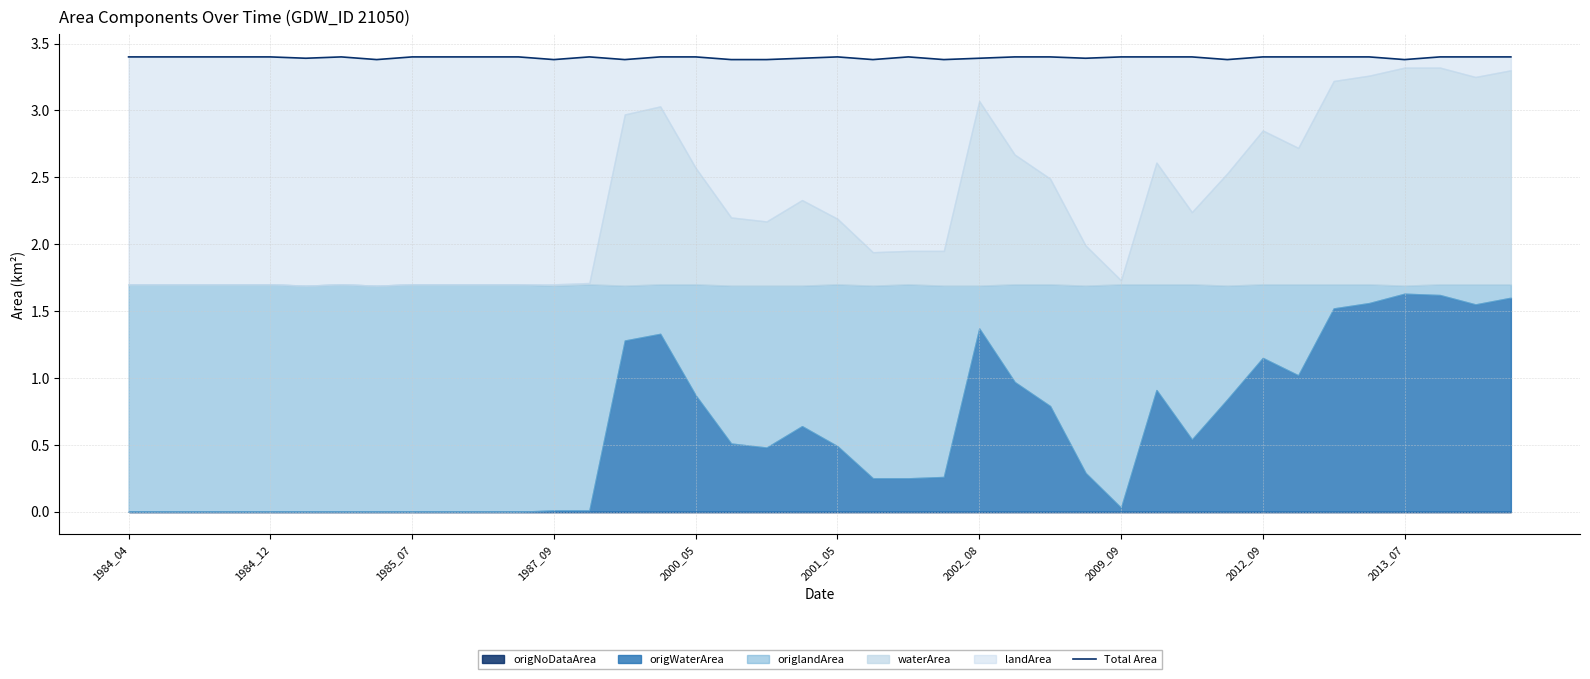

Count the number of categories in the chart.

40